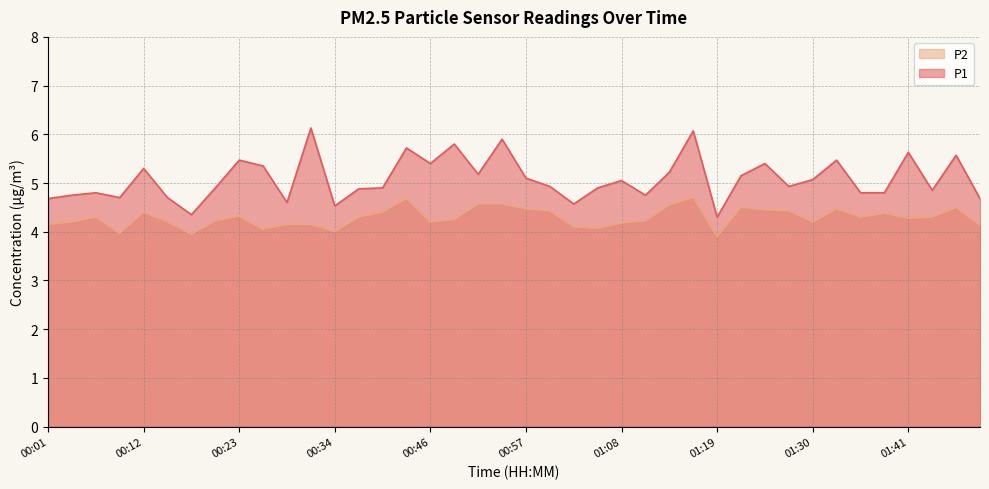

Where is P2 nearest to the value 4?

00:34